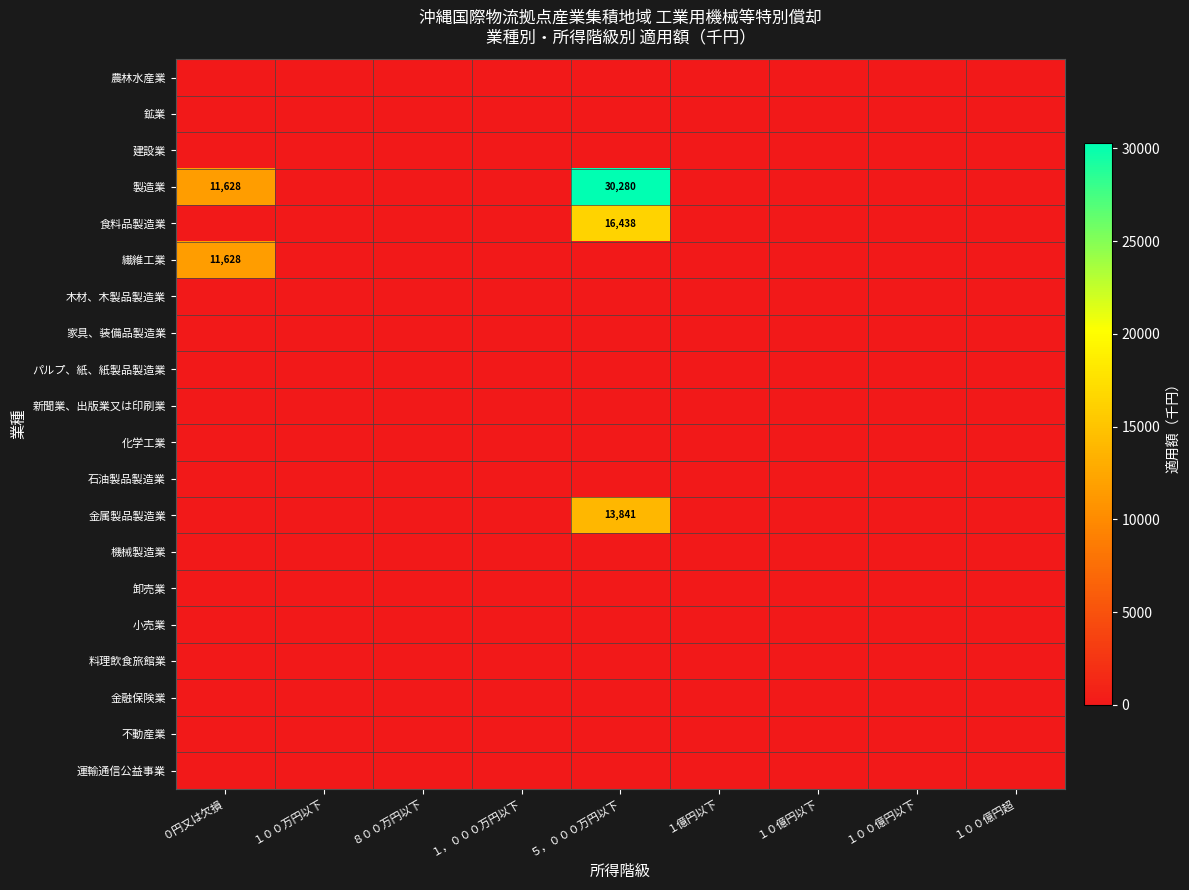

List the labels in order of 建設業 value, smallest first.

０円又は欠損, １００万円以下, ８００万円以下, １，０００万円以下, ５，０００万円以下, １億円以下, １０億円以下, １００億円以下, １００億円超